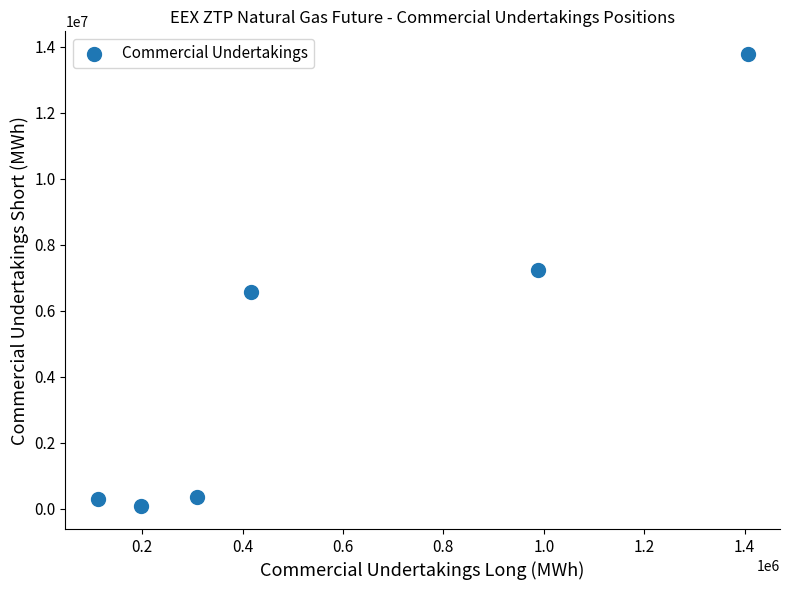

What is the range of Y values (max minus min)?

13710290